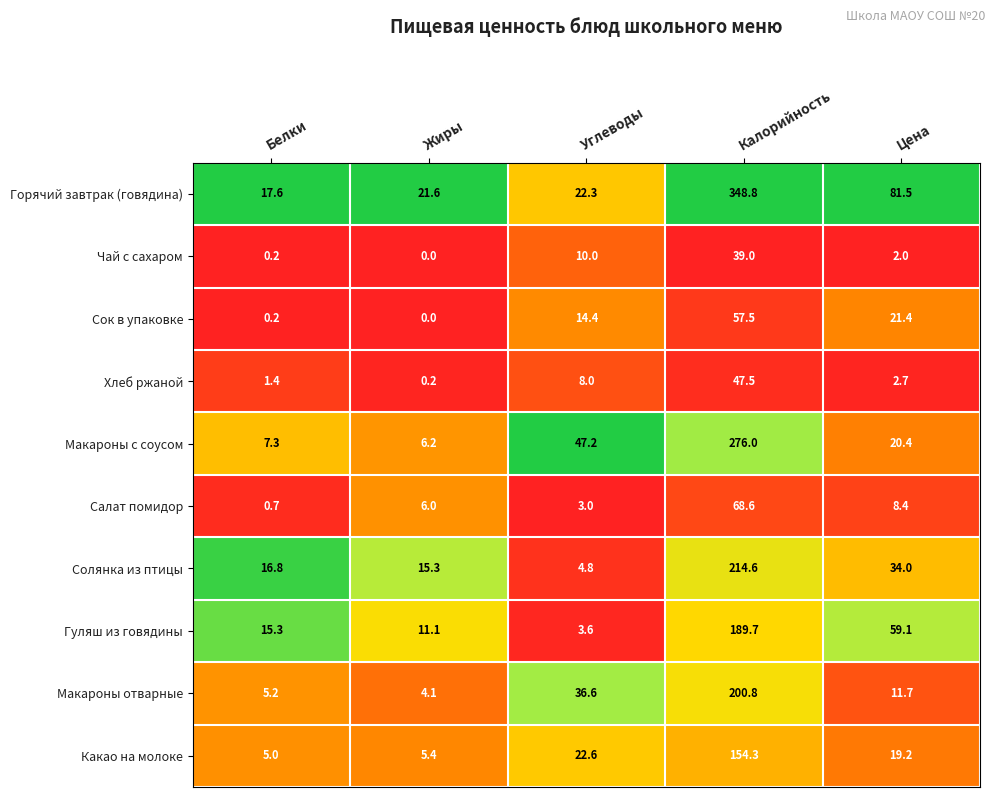

Which series has the widest spread of values?

Горячий завтрак (говядина)